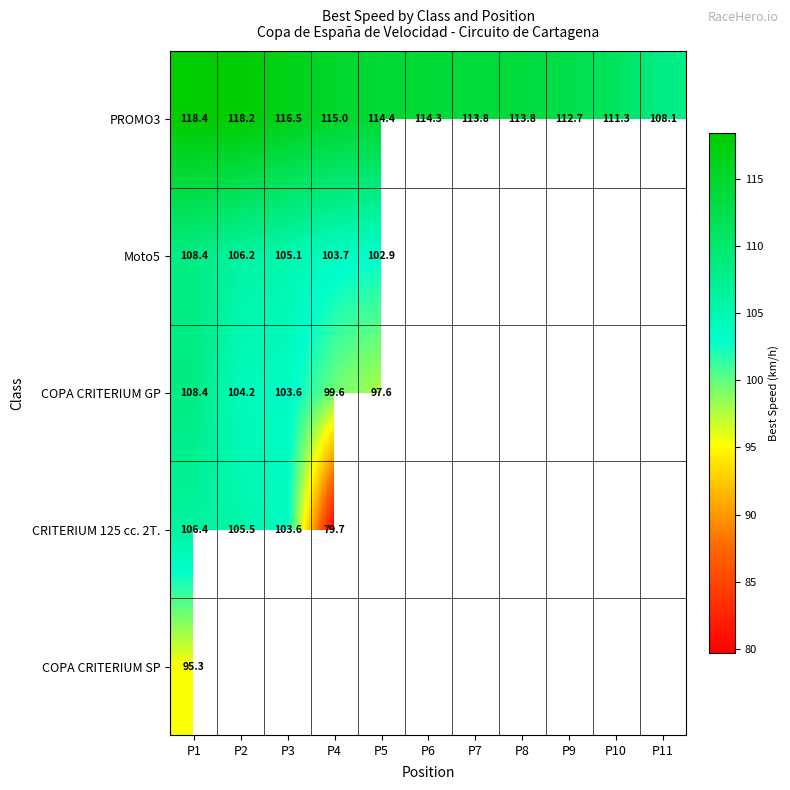

How many values in the PROMO3 series exceed 114?

6